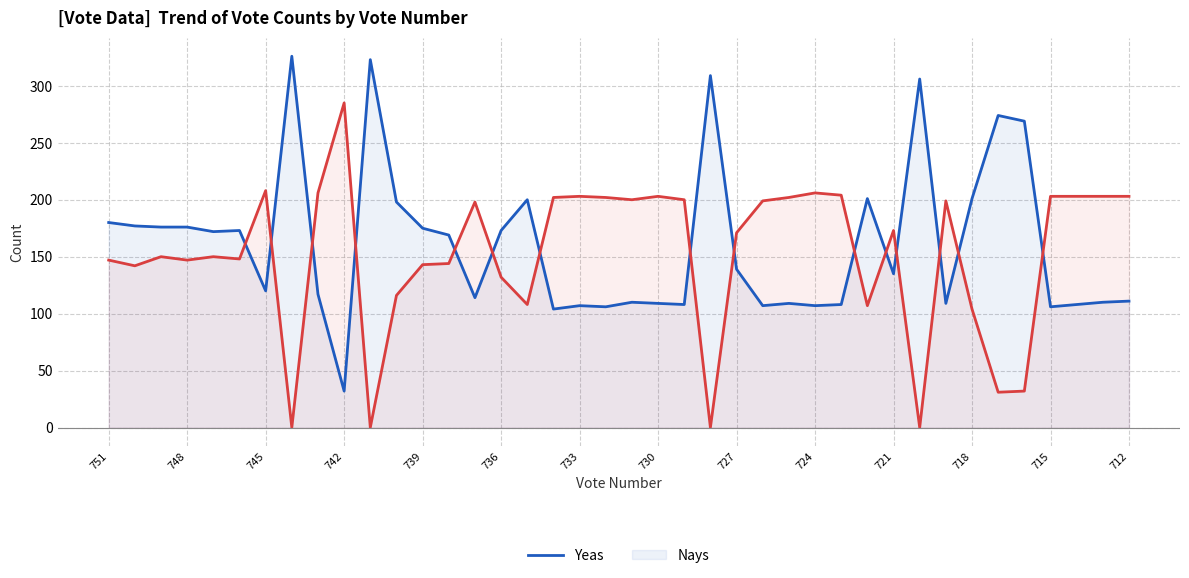

Which series ends up on top after the final intersection of Yeas and Nays?

Nays